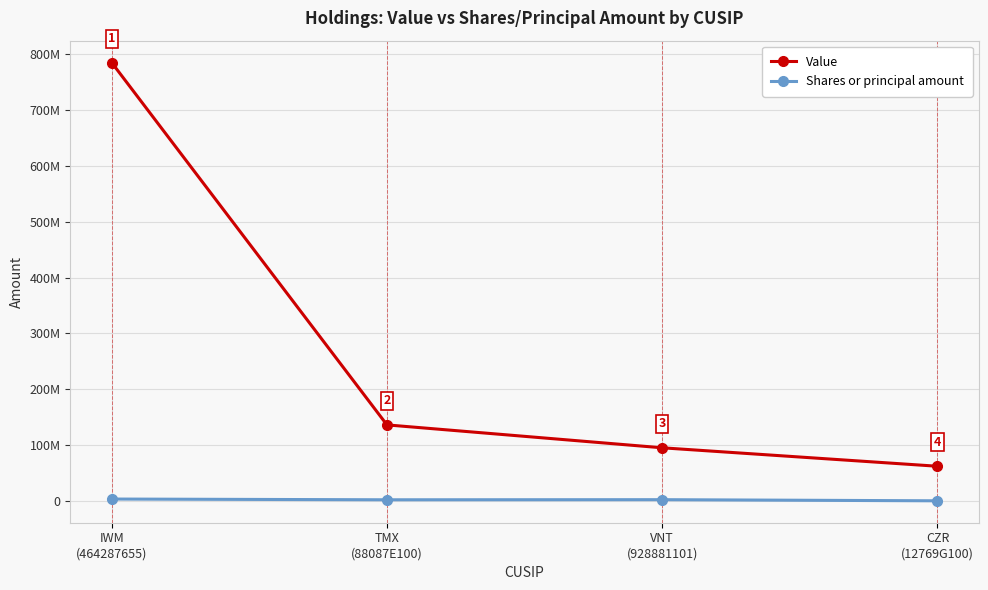

The value of Value at IWM
(464287655) is 1110963260. True or false?

False